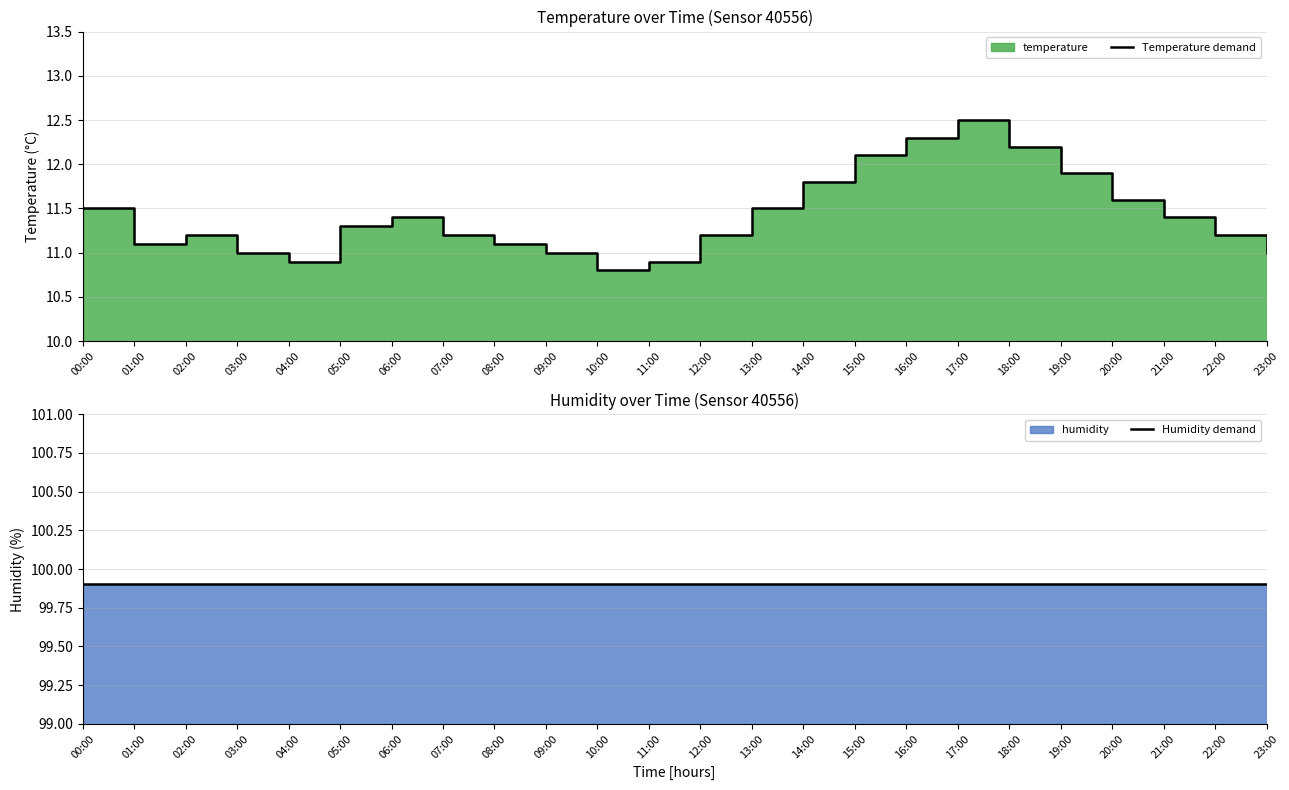

Rank the series by their maximum value, from lowest to highest.

Temperature demand, Humidity demand